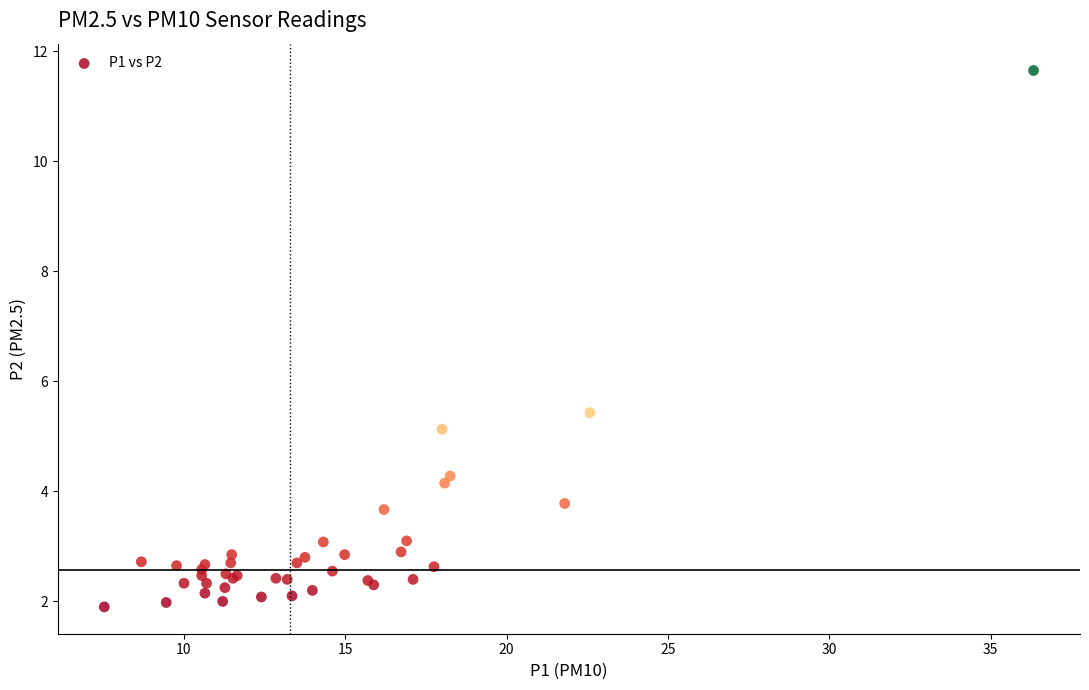

What Y value in the scatter plot is closest to 6?

5.4